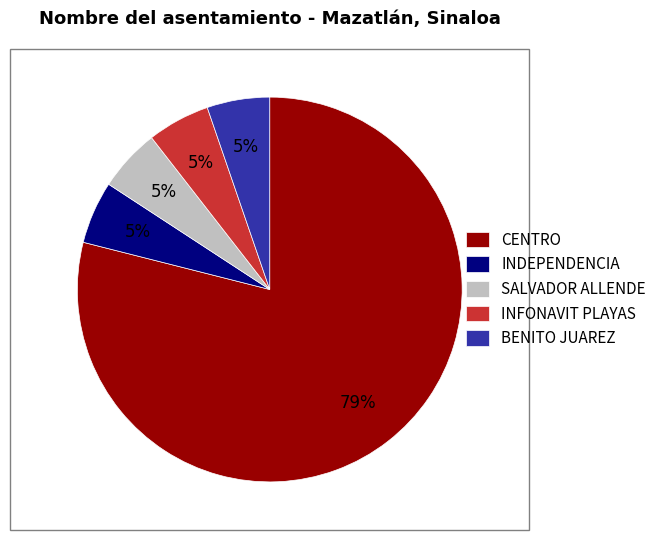

To the nearest percent, what portion does BENITO JUAREZ represent?

5%